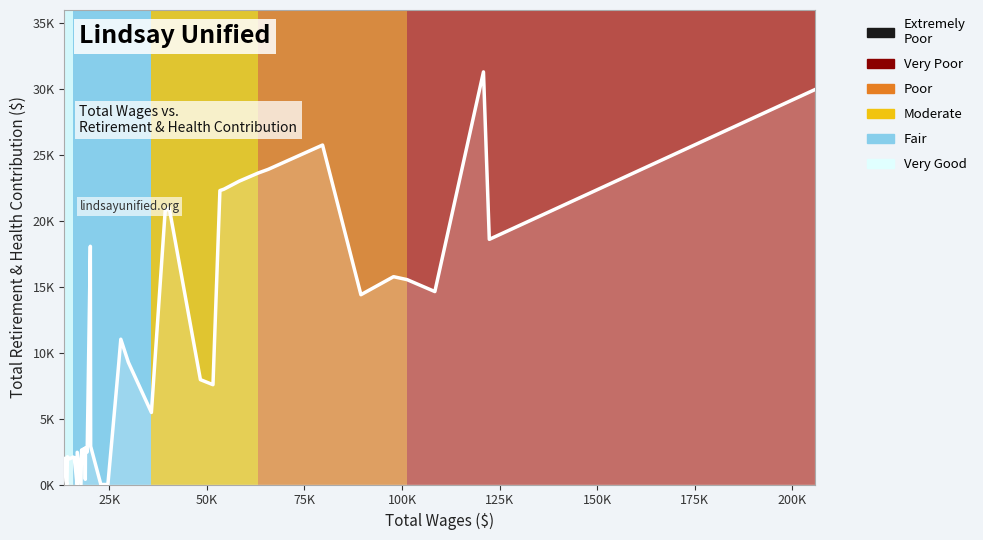

Does the chart display data point markers on the line(s)?

No